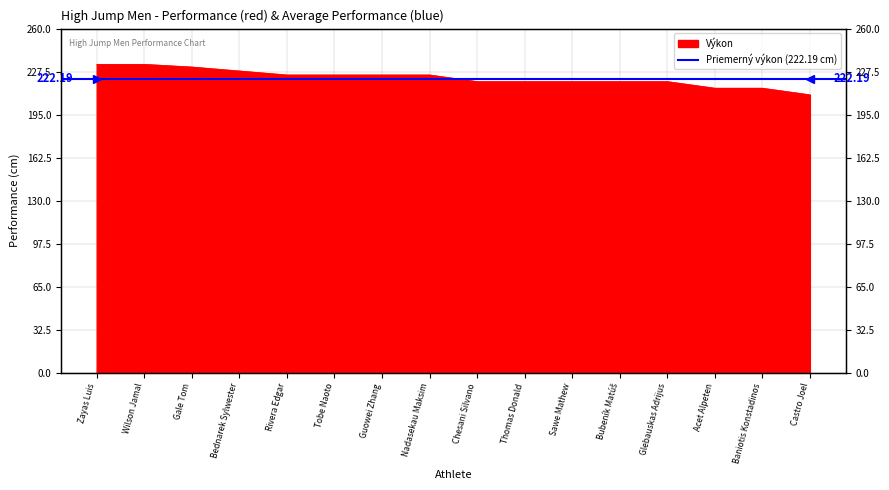

What is the sum of all values?

3565